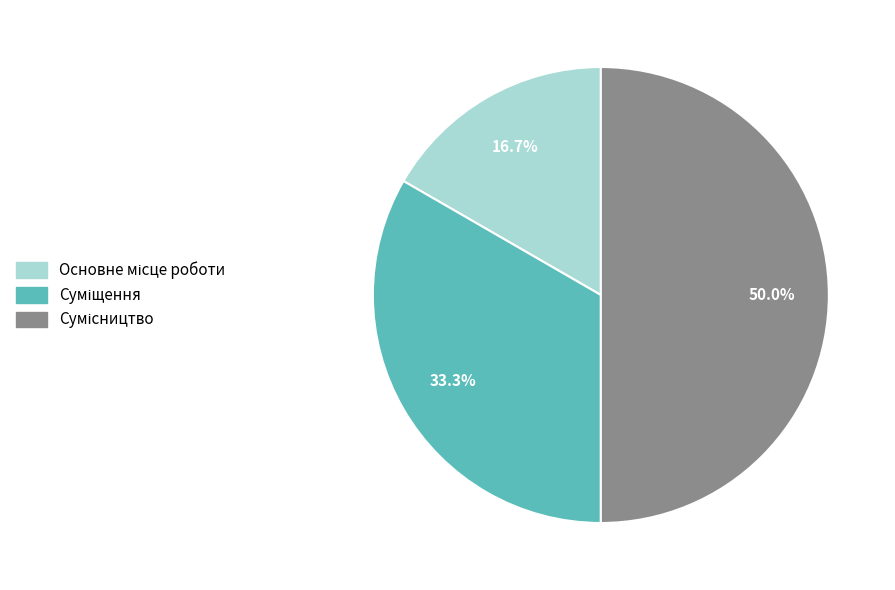

To the nearest percent, what is the difference between the largest and smallest slice percentages?

33%